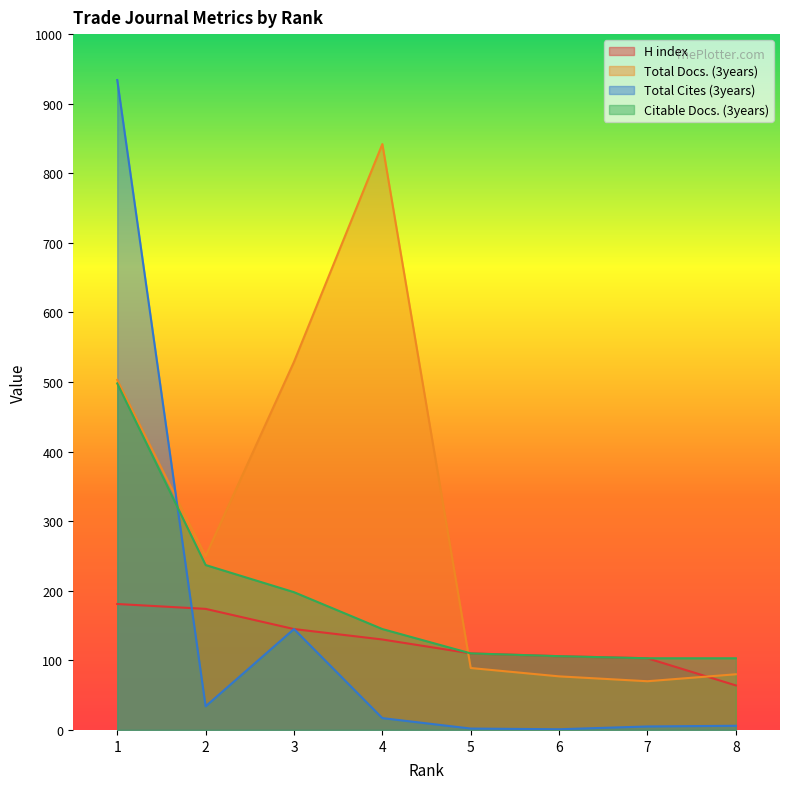

What is the greatest value displayed?

934